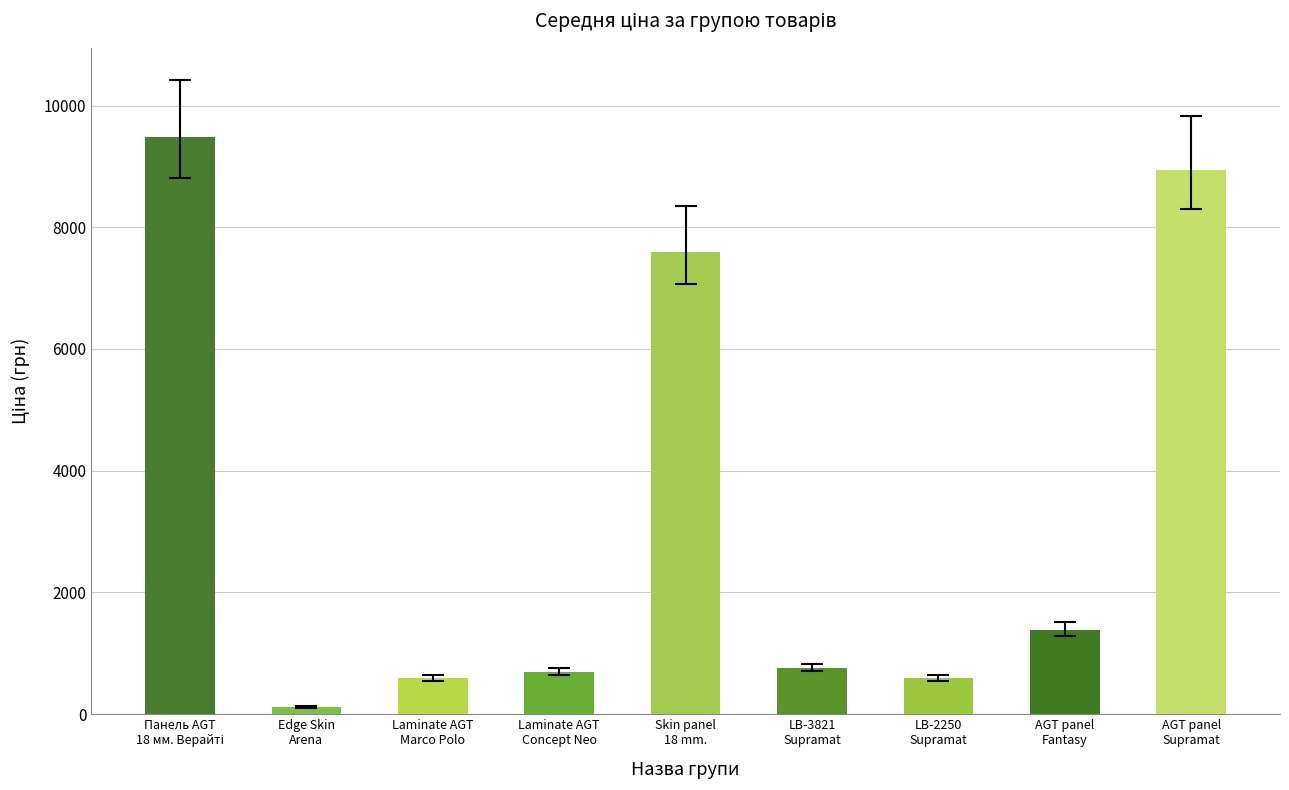

What is the difference between the maximum and minimum values in the Ціна series?

9366.0